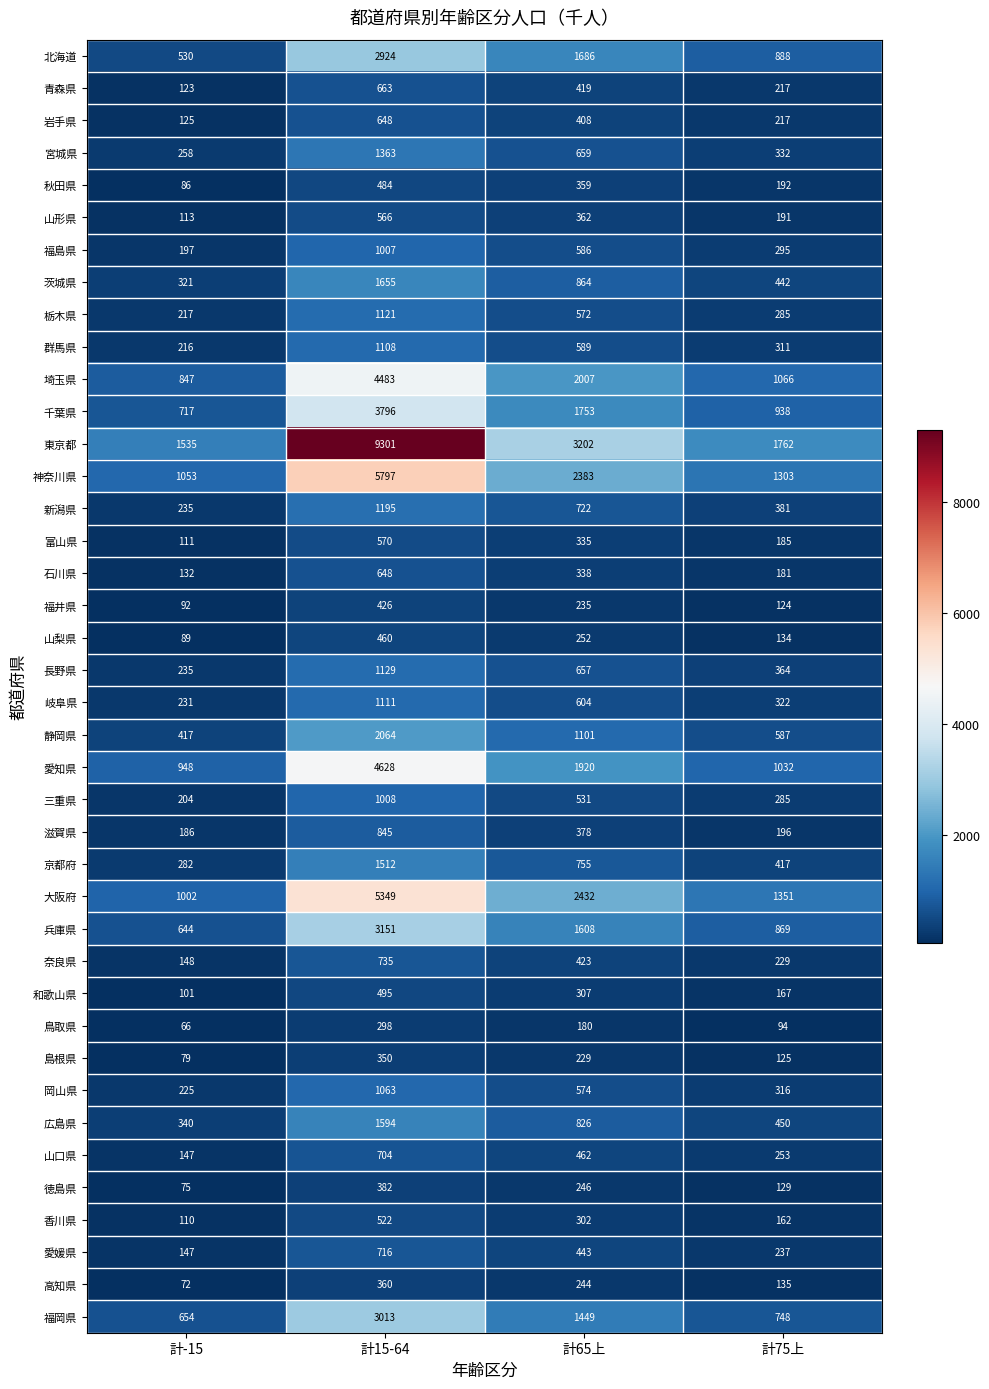

Between 計15-64 and 計65上, which series saw the biggest shift?

東京都